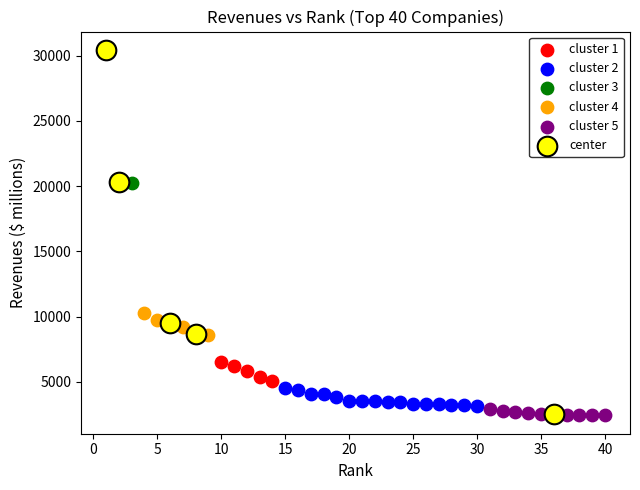

Which series has the largest Y range (max minus min)?

center